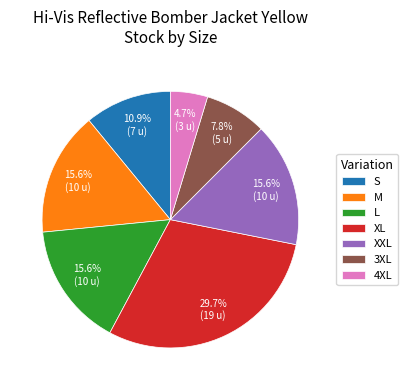

What is the ratio of the value at 3XL to the value at XXL?

0.5